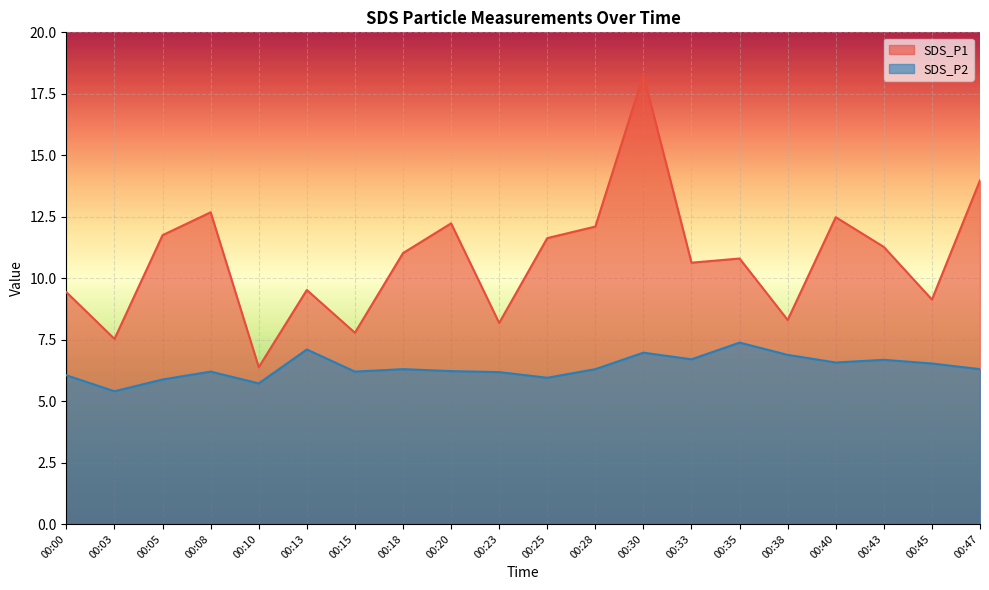

What is the lowest value of the SDS_P2 series?

5.4